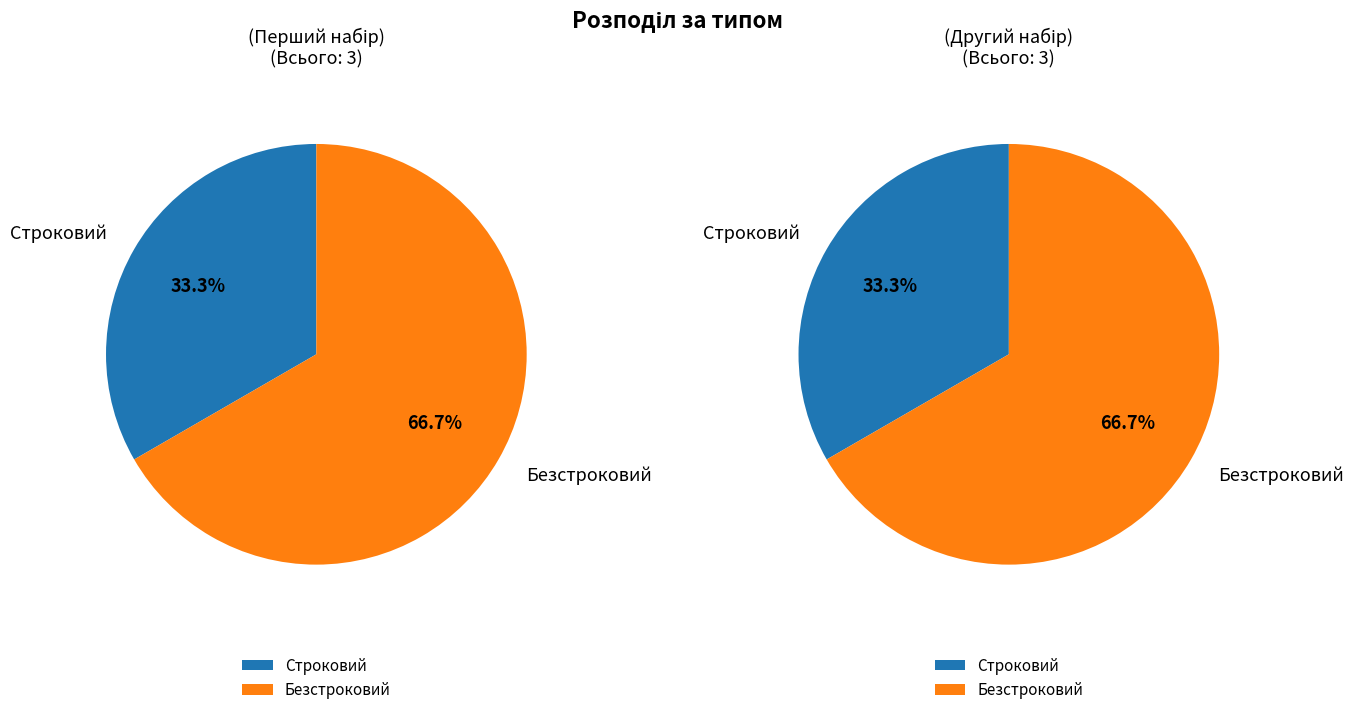

To the nearest percent, what is the difference between the largest and smallest slice percentages?

33%